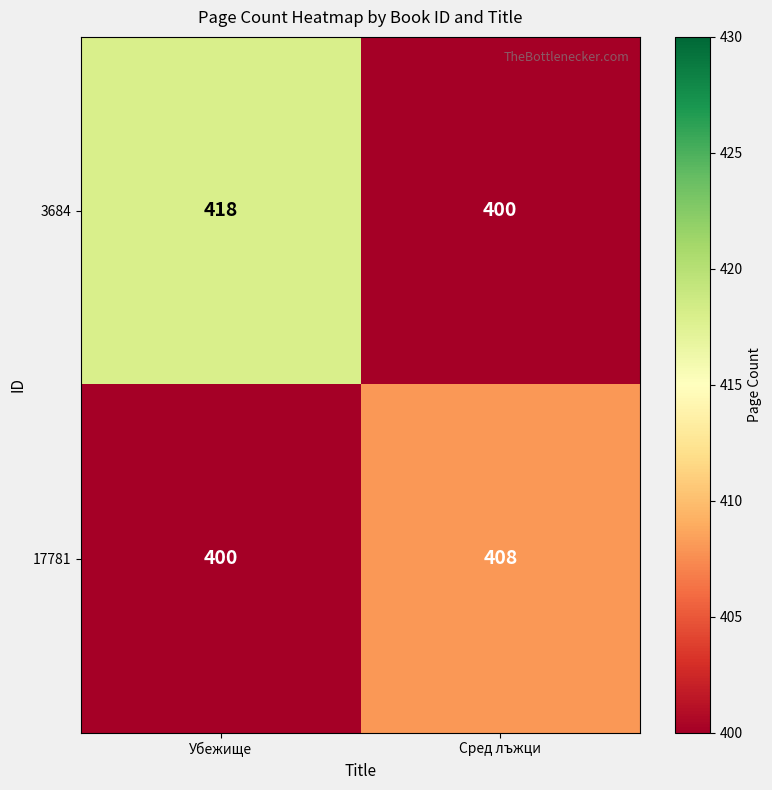

Rank the series by their maximum value, from highest to lowest.

3684, 17781